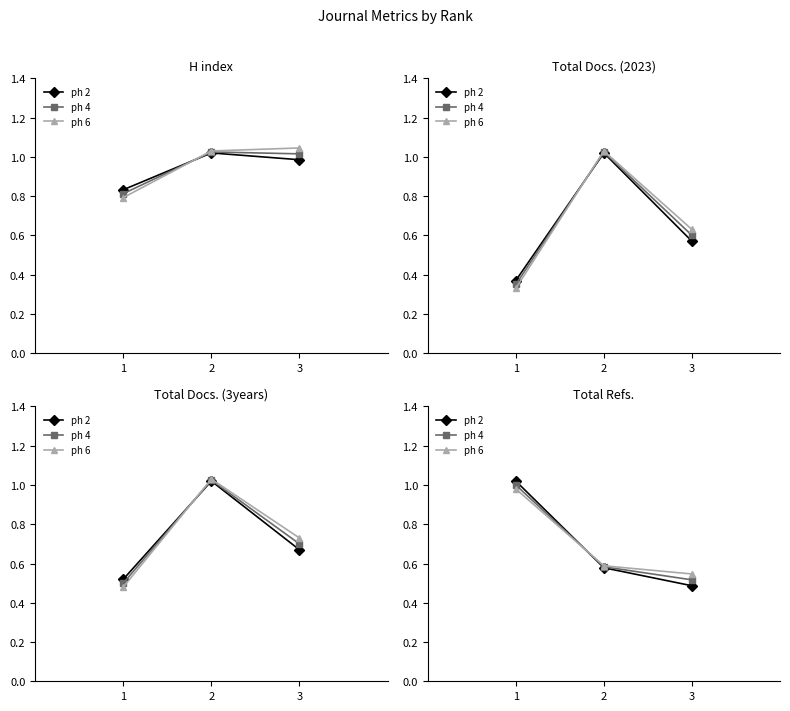

Which label corresponds to the largest value in the chart?

1